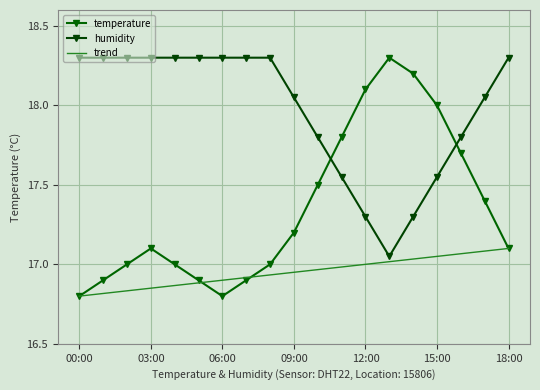

Which series has the widest spread of values?

temperature